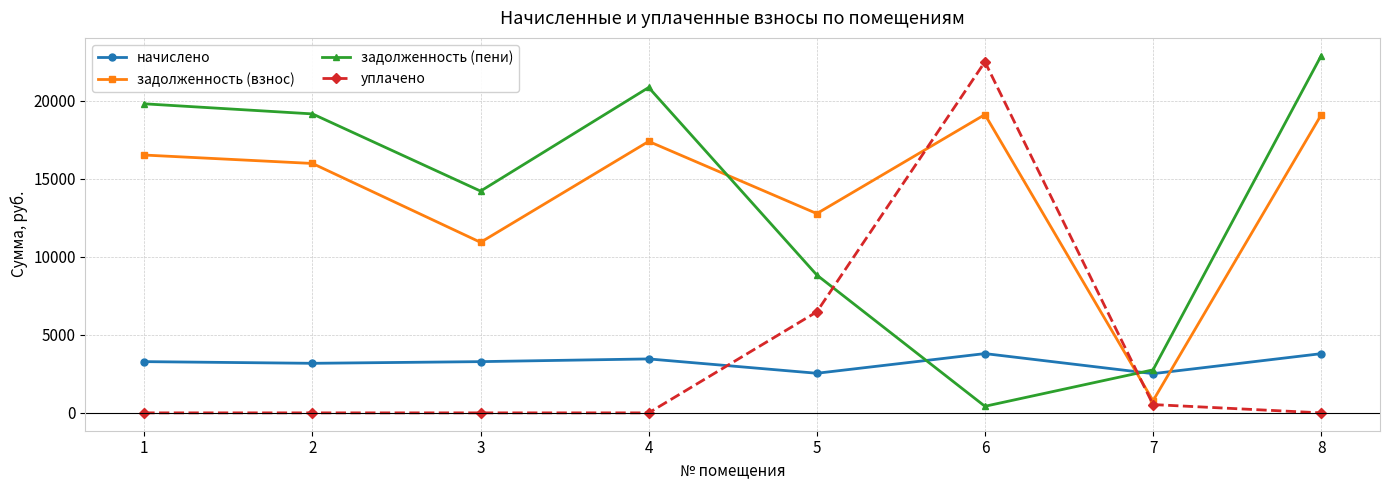

At how many categories does at least one series exceed 12521?

7